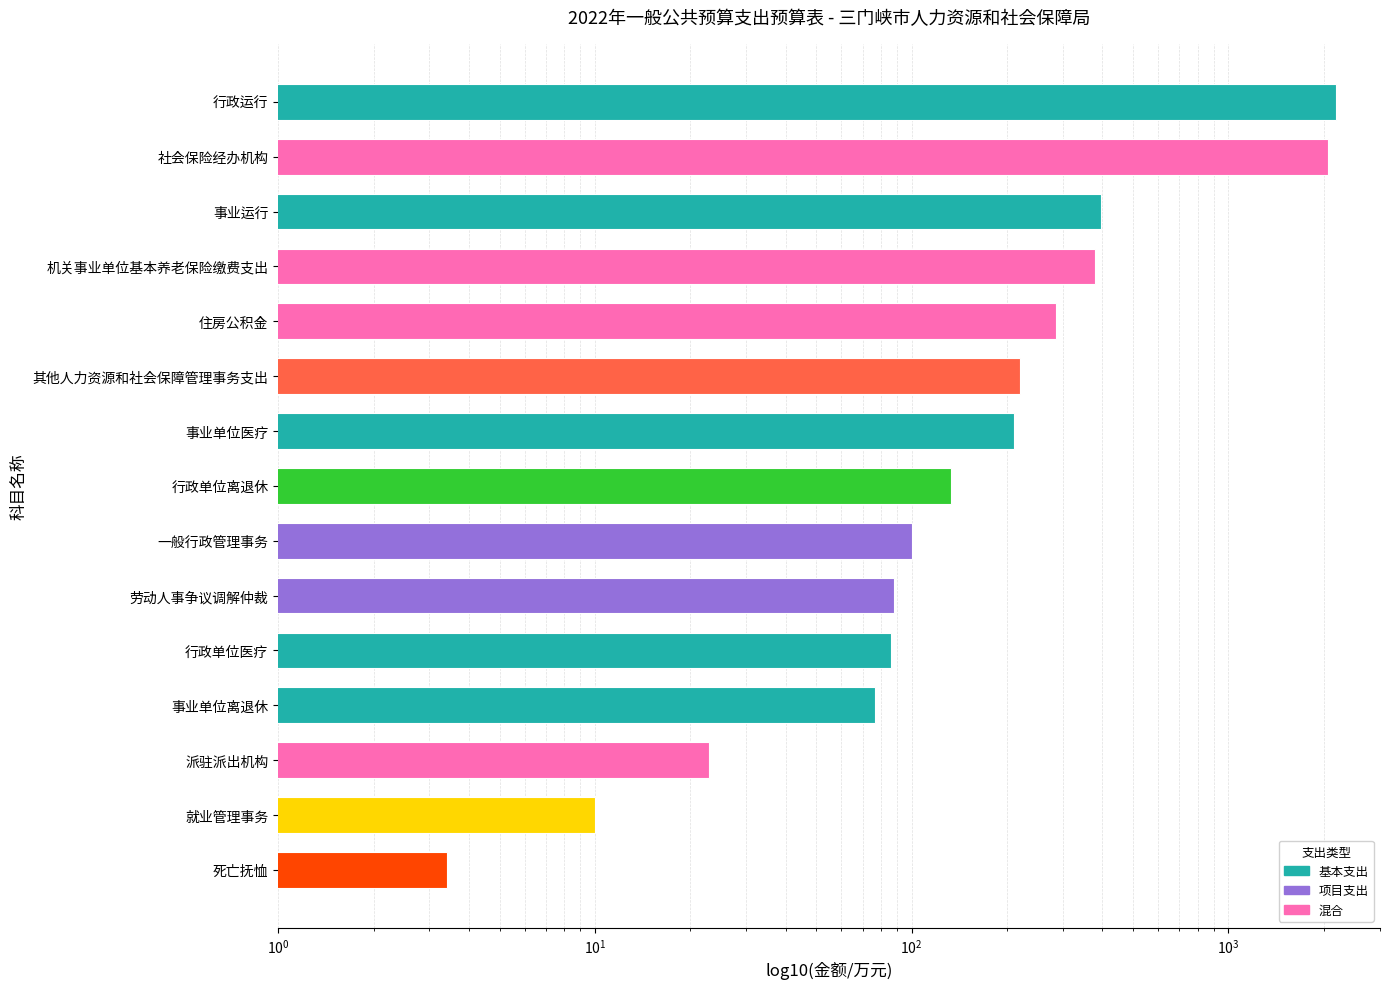

Is it true that the value at 机关事业单位基本养老保险缴费支出 is 377.9?

True